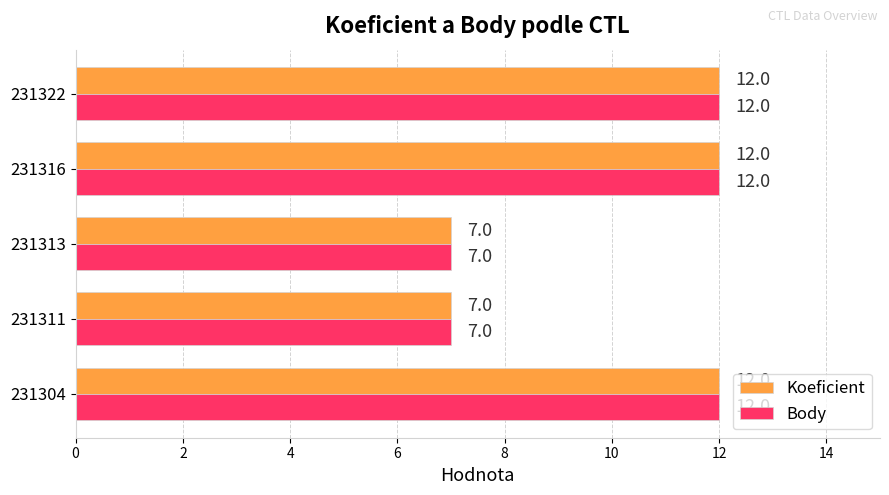

What is the approximate value of Body at 231316?

12